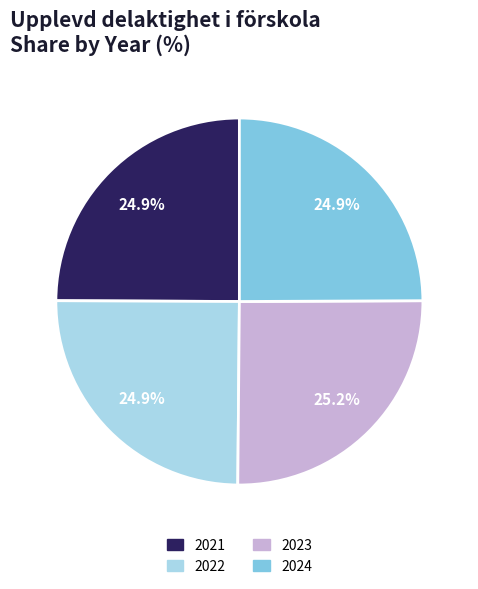

Does 2021 represent more than half of the total?

No